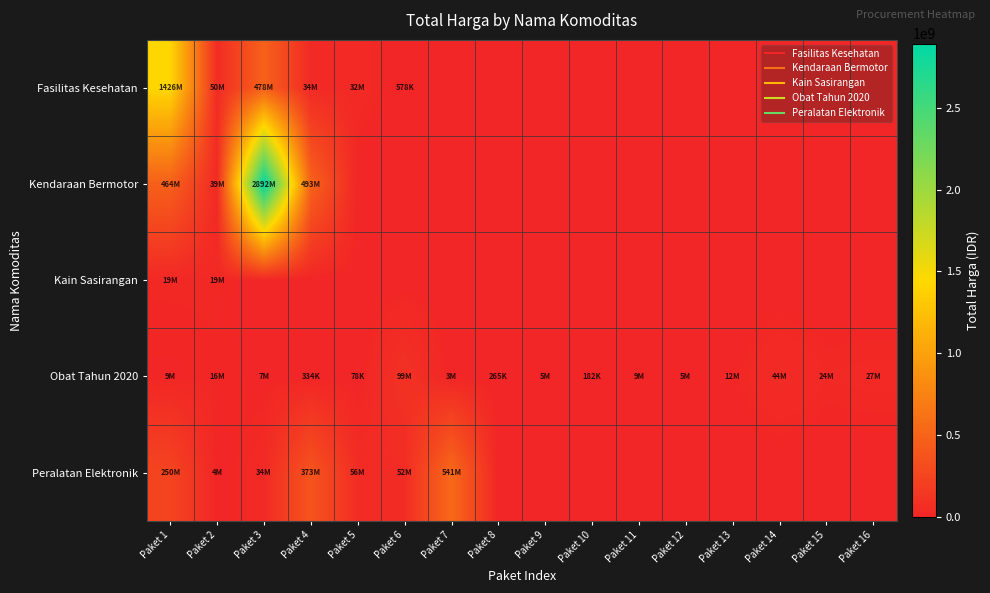

Rank the series by their maximum value, from lowest to highest.

Kain Sasirangan, Obat Tahun 2020, Peralatan Elektronik, Fasilitas Kesehatan, Kendaraan Bermotor